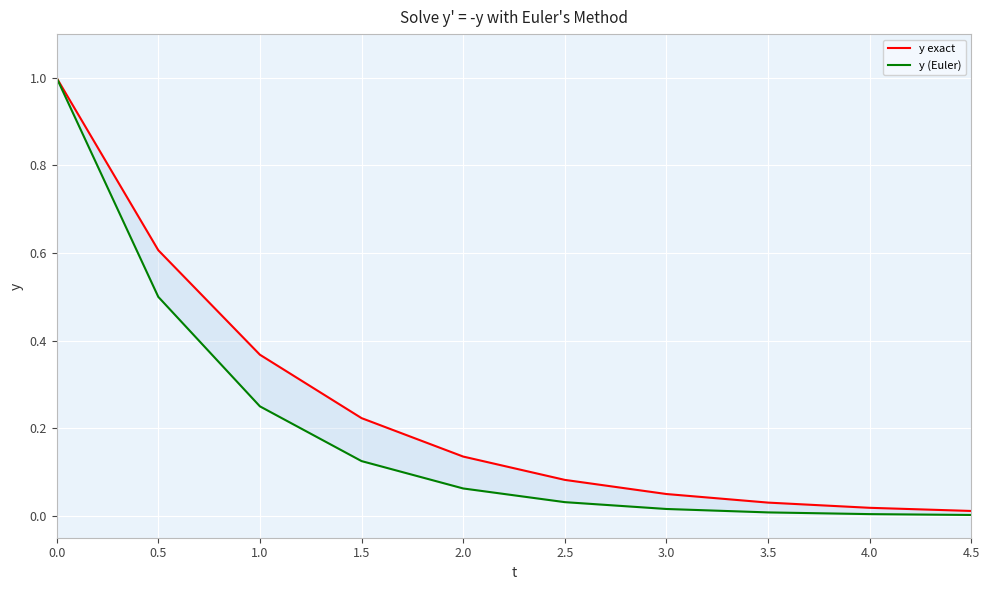

What is the value of the y exact point at the 1st from the left?

1.0